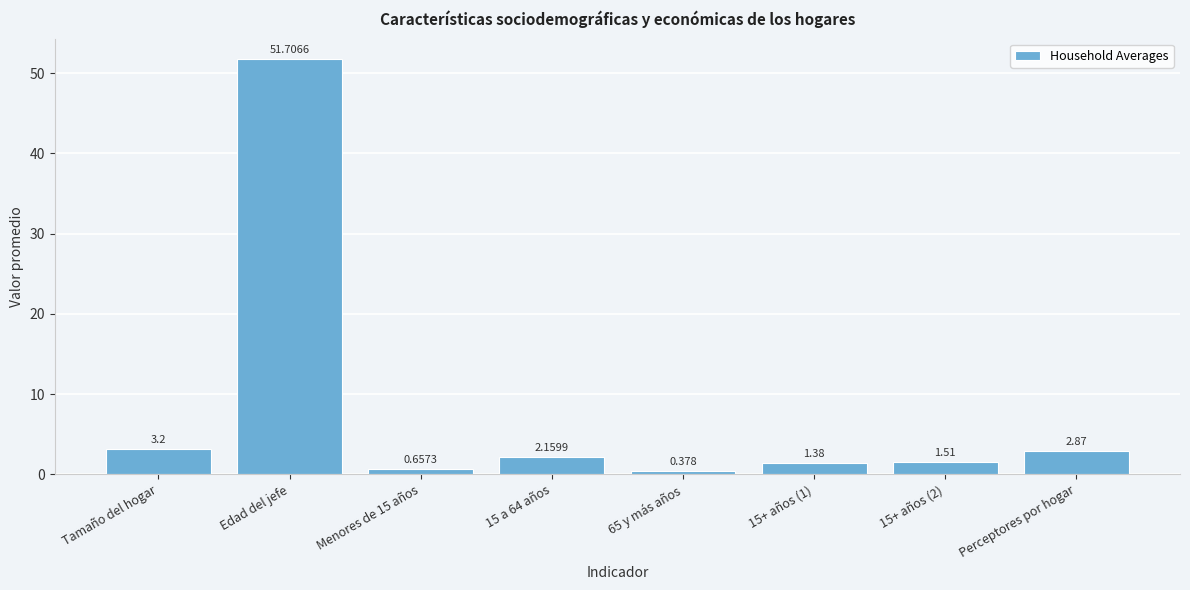

What is the label of the 8th bar from the right?

Tamaño del hogar